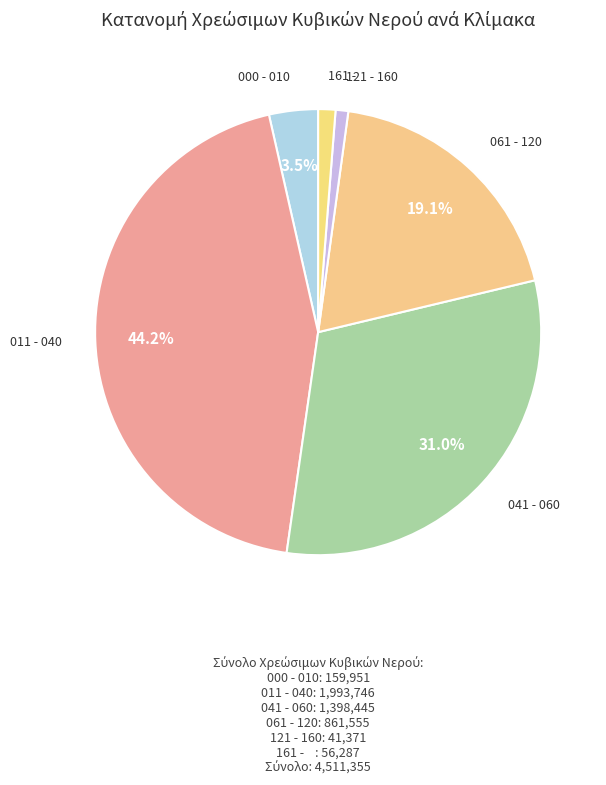

To the nearest percent, what is the difference between the 000 - 010 and 011 - 040 slice percentages?

41%